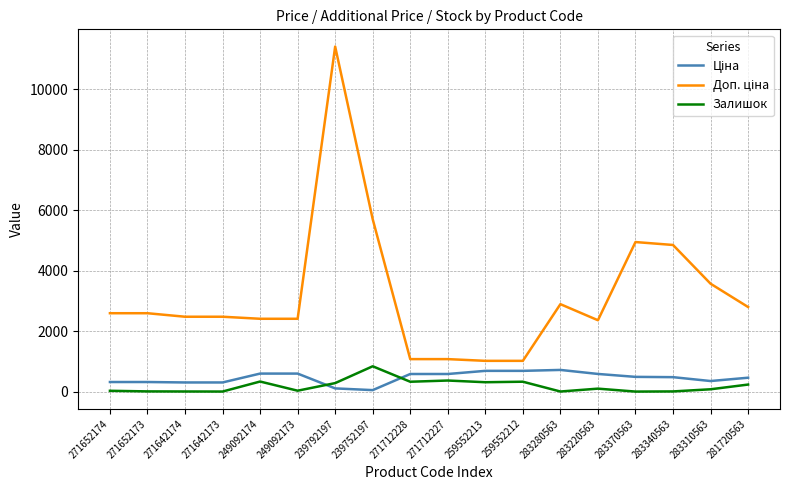

At which category is the sum across all series the highest?

239792197